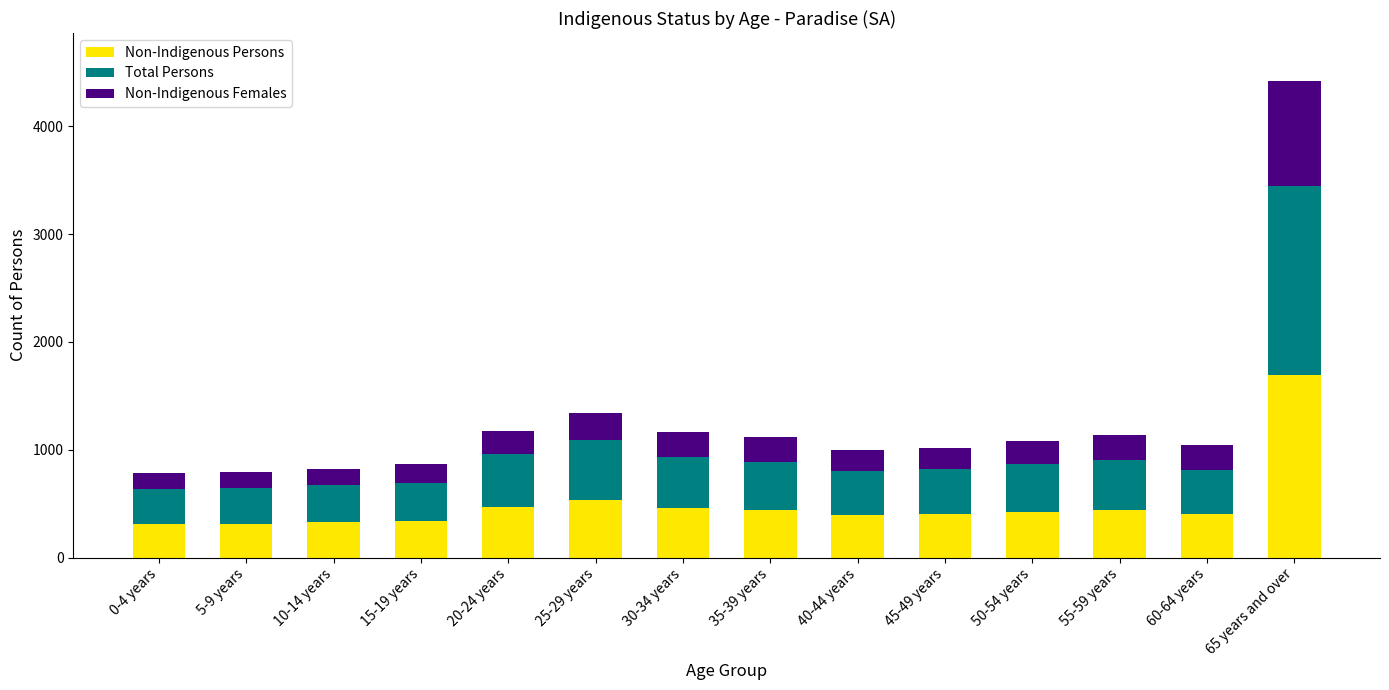

At which category is the sum across all series the highest?

65 years and over